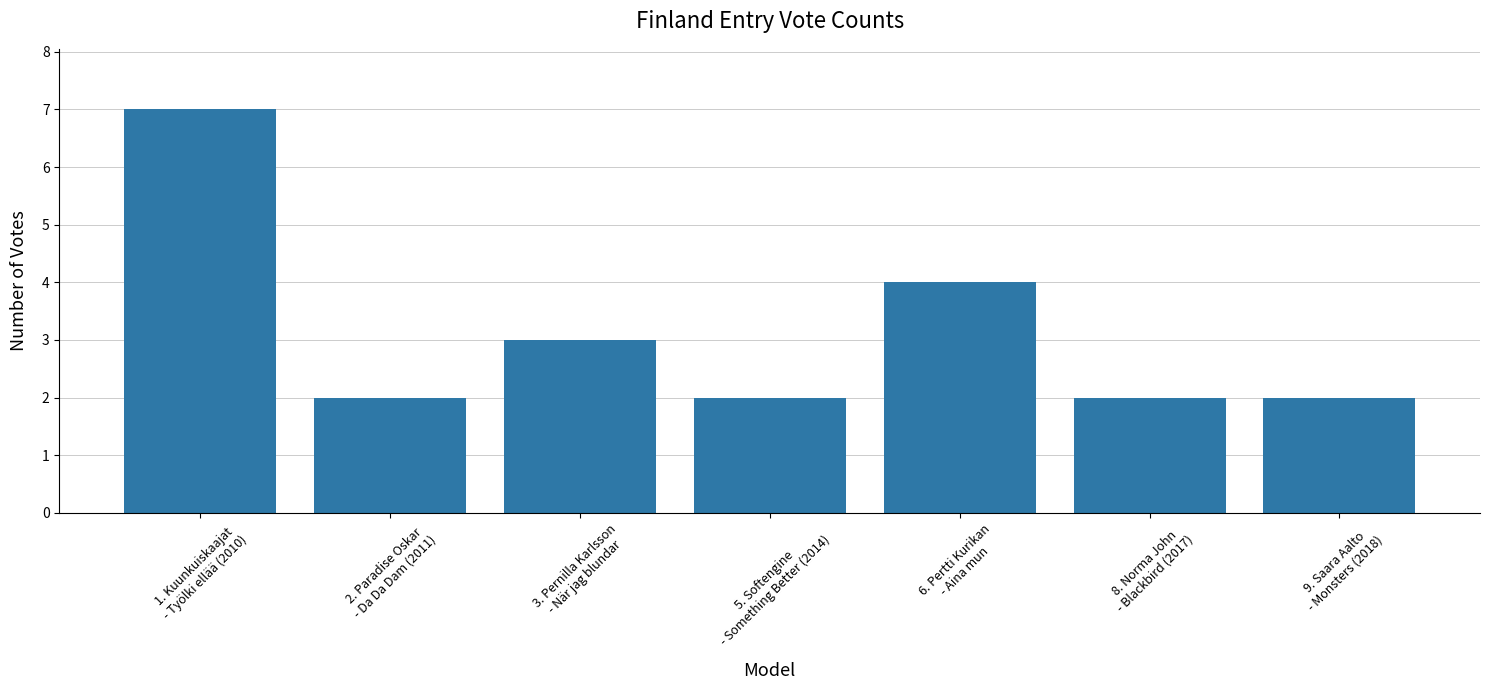

What is the label of the 2nd bar from the left?

2. Paradise Oskar
- Da Da Dam (2011)